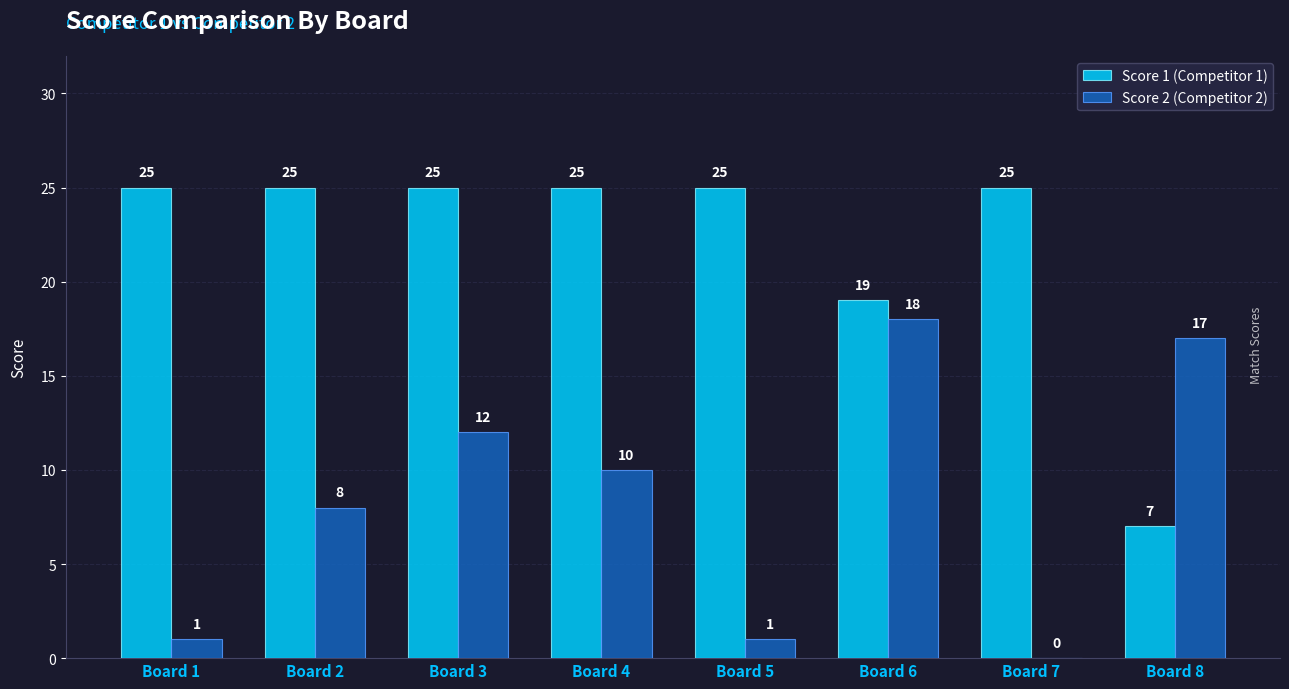

What is the greatest value displayed?

25